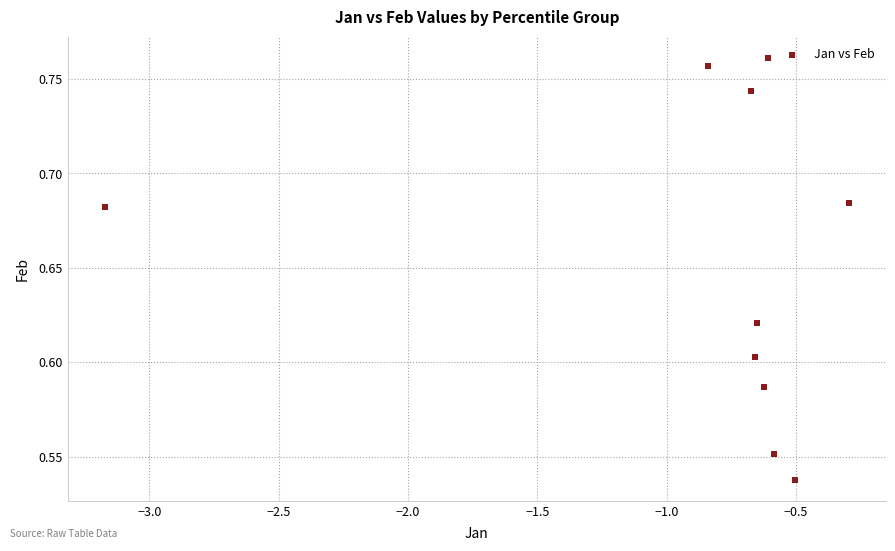

What is the average X value?

-0.9